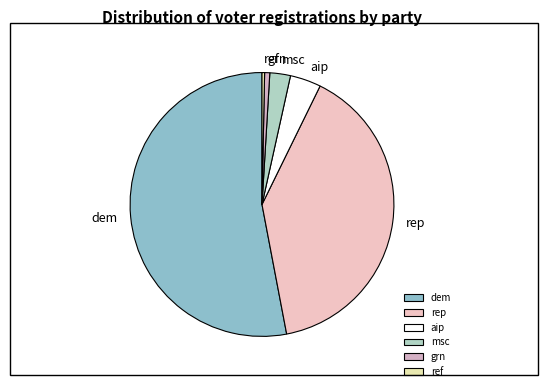

Which slice is the largest?

dem